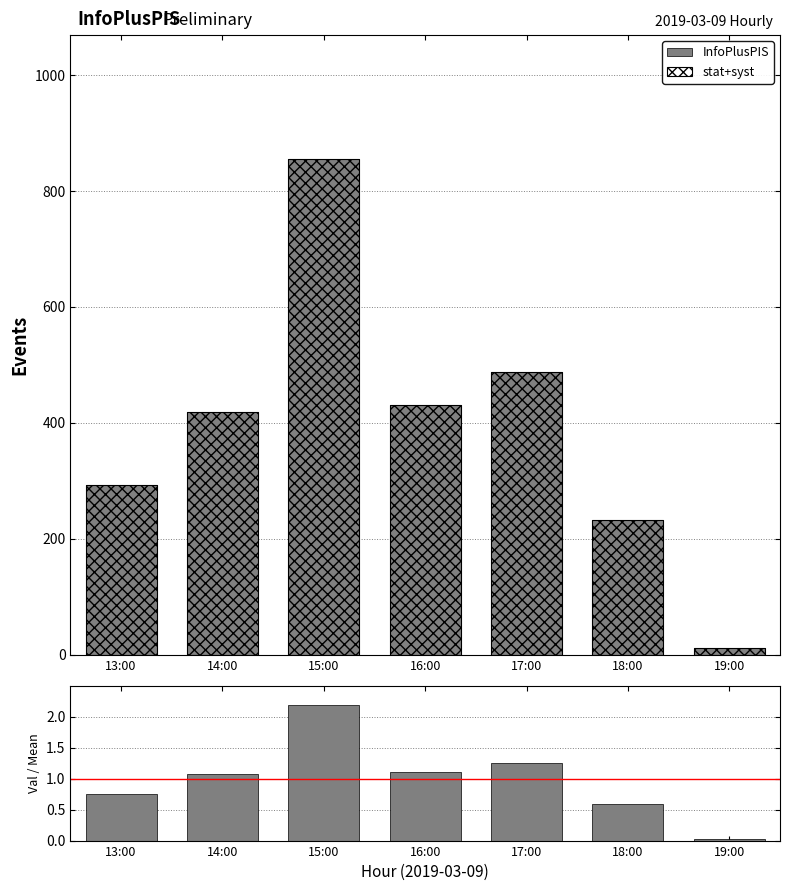

What is the sum of the stat+syst values at 13:00 and 15:00?

1147.0